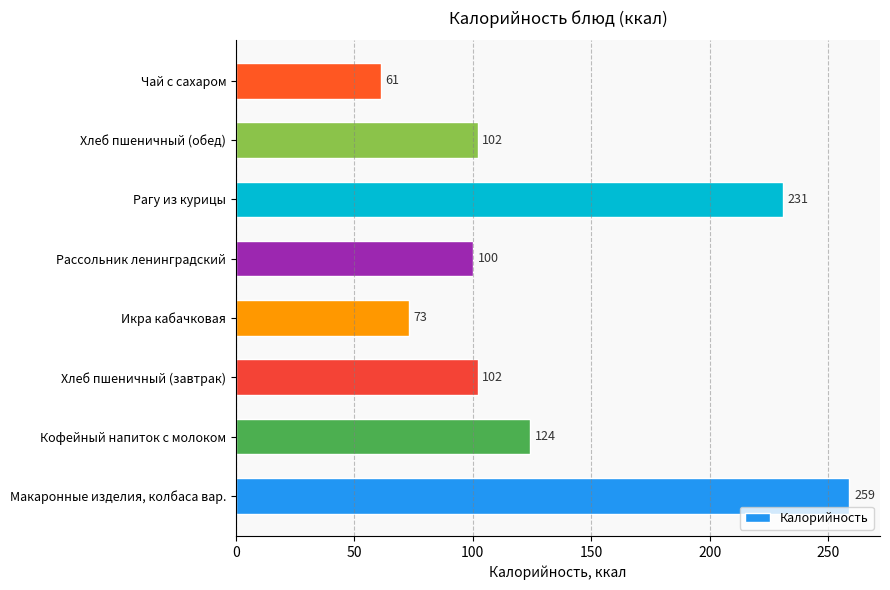

Is it true that the value at Рассольник ленинградский is 100?

True